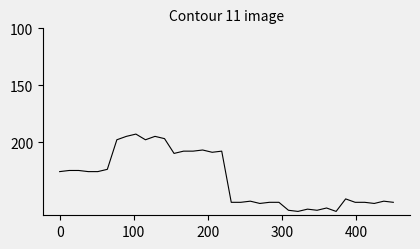

What is the difference between the maximum and minimum values?

68